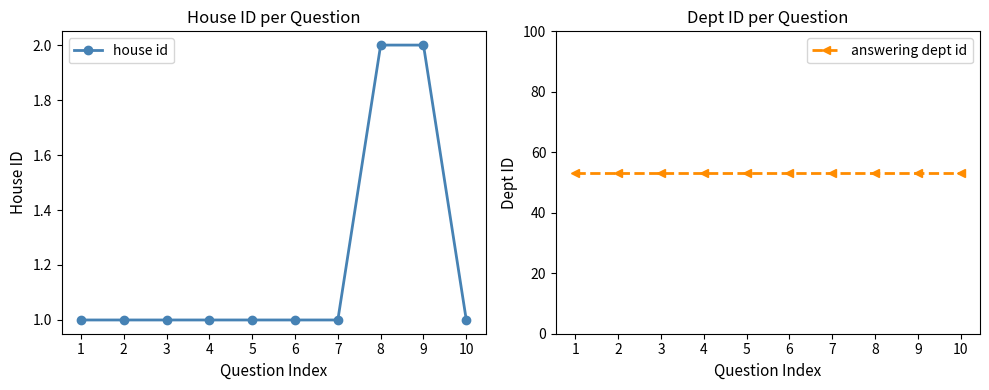

How many distinct data groups are displayed?

2